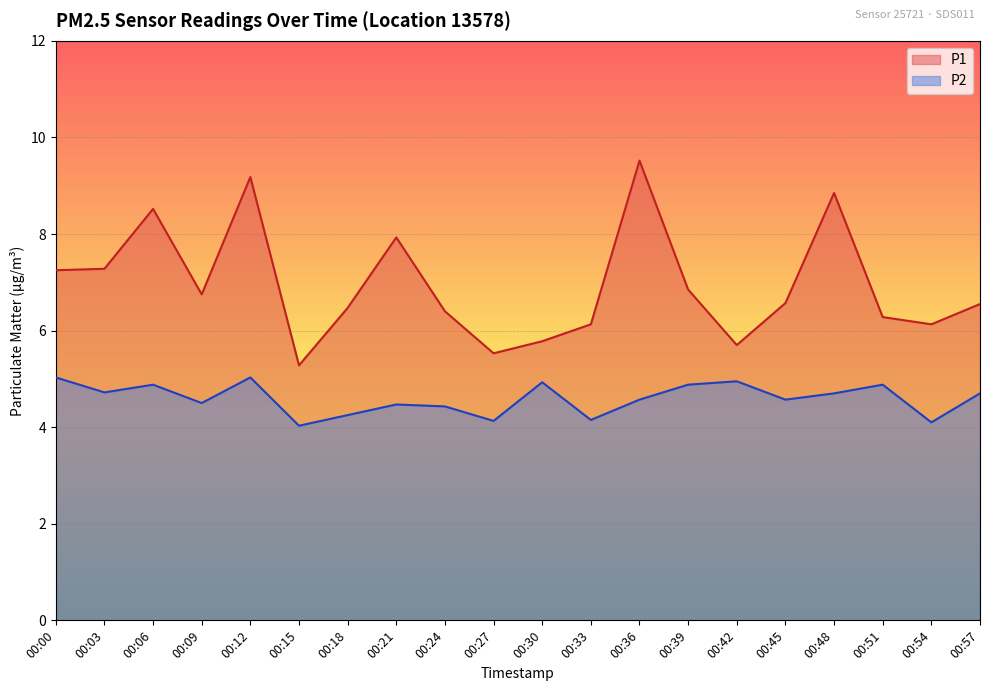

Reading right to left, transcribe all the data shown in this chart.

P1: 6.5	6.1	6.3	8.8	6.6	5.7	6.8	9.5	6.1	5.8	5.5	6.4	7.9	6.5	5.3	9.2	6.8	8.5	7.3	7.2
P2: 4.7	4.1	4.9	4.7	4.6	5.0	4.9	4.6	4.2	4.9	4.1	4.4	4.5	4.2	4.0	5.0	4.5	4.9	4.7	5.0